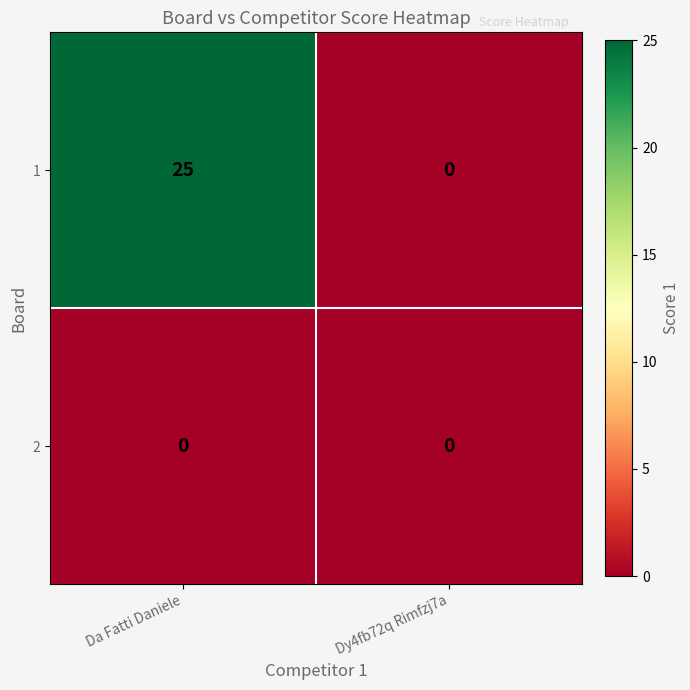

Reading left to right, transcribe all the data shown in this chart.

1: 25	0
2: 0	0